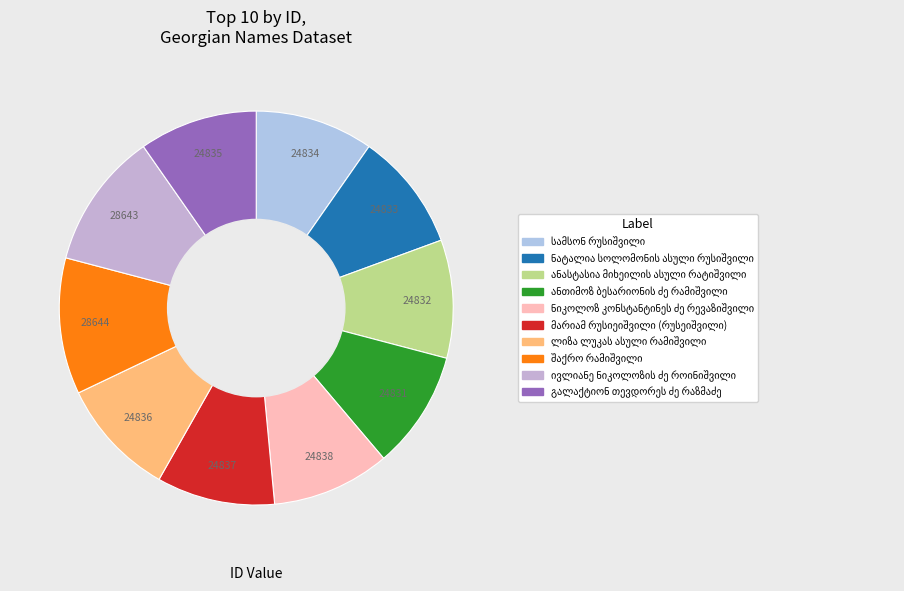

Count the number of slices in the pie.

10